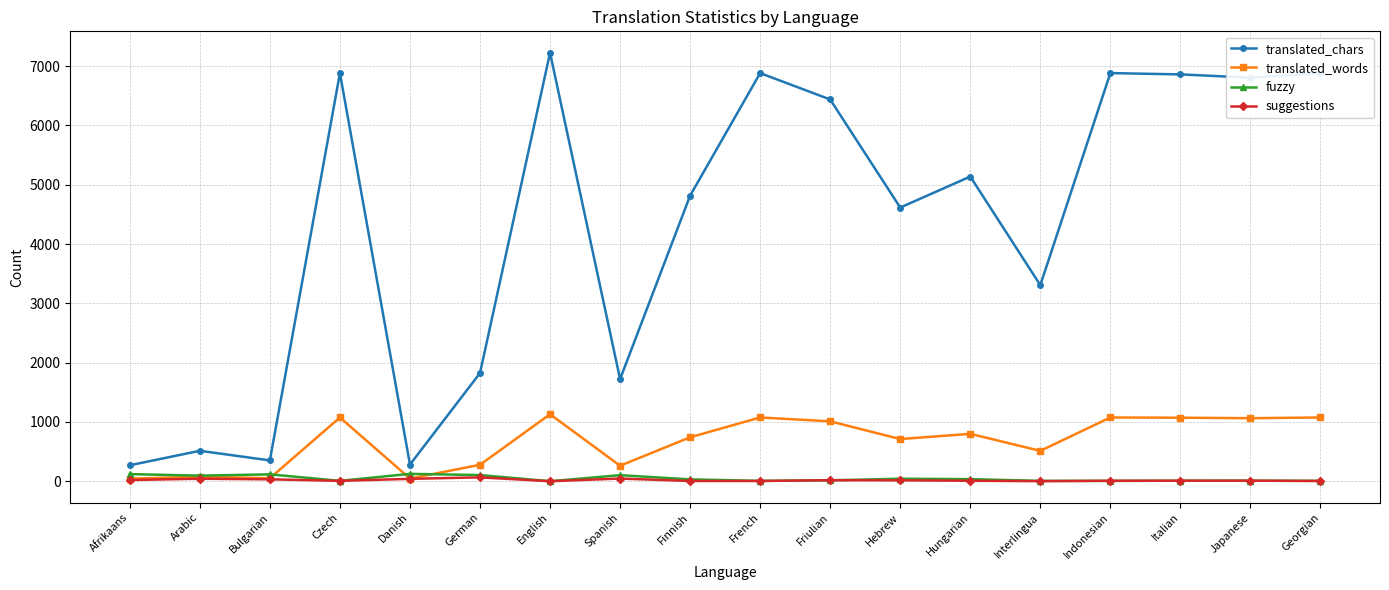

True or false: suggestions and translated_chars cross at least once.

False